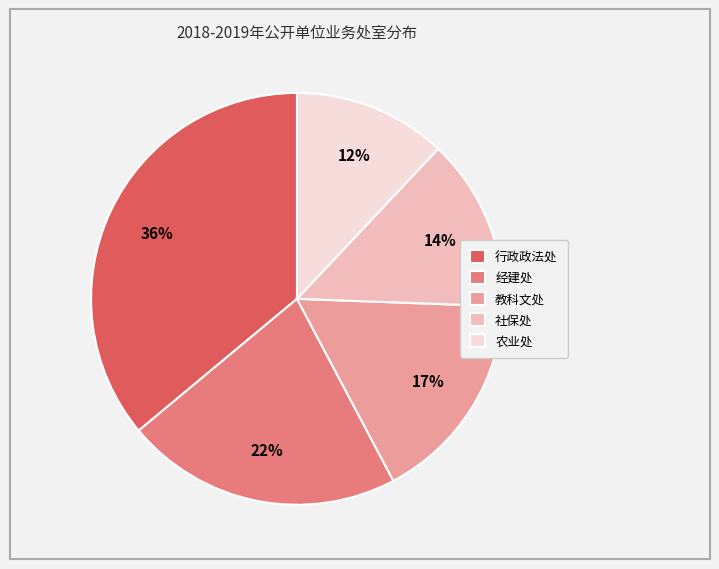

Combined, do 社保处 and 农业处 account for over 50%?

No